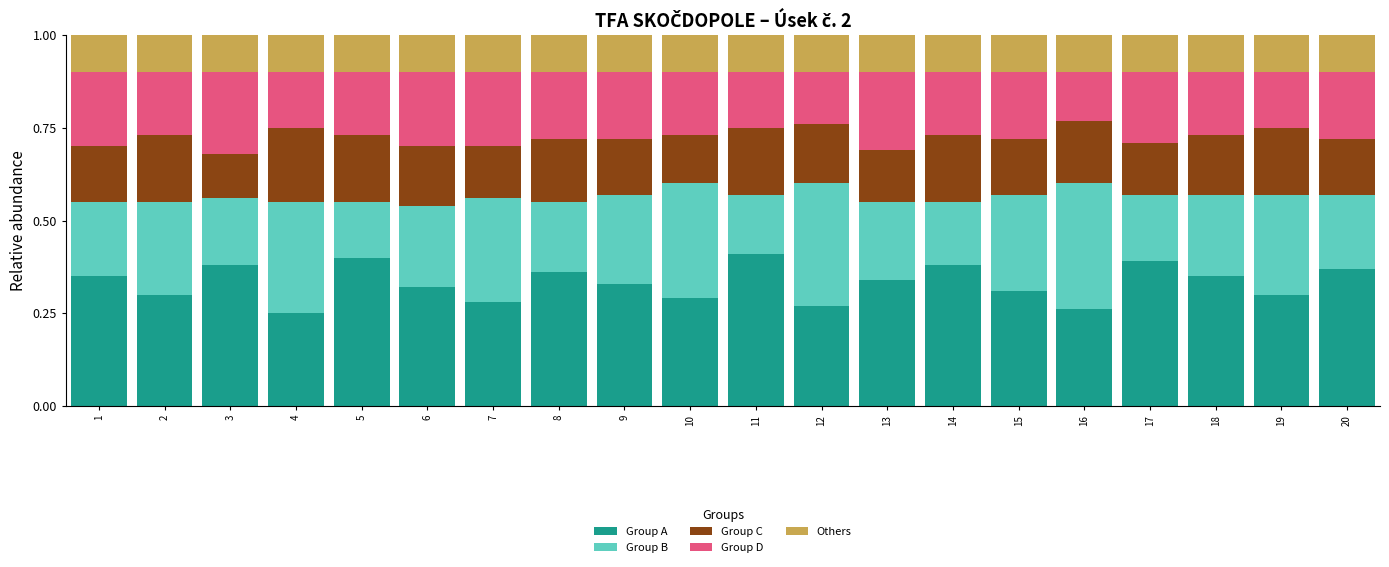

What is the total value across all series at 7?

1.0